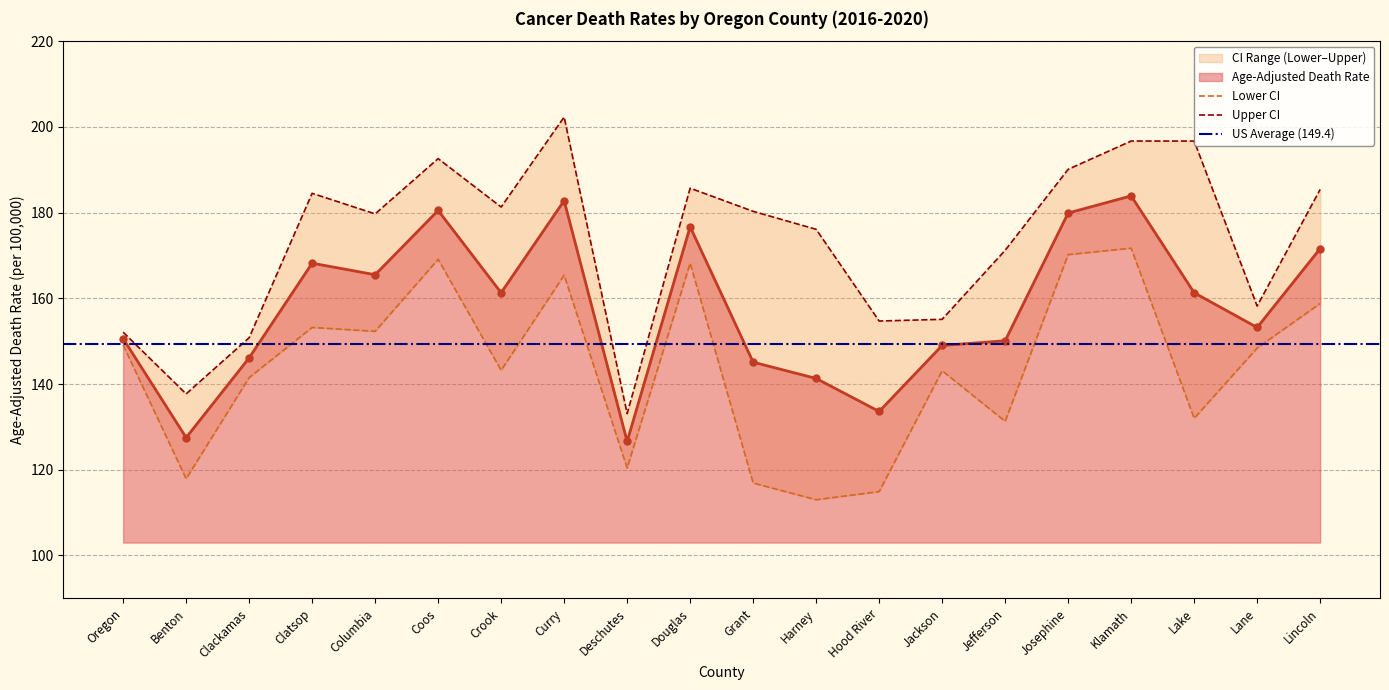

What is the difference between the Upper CI values at Clatsop and Hood River?

29.8